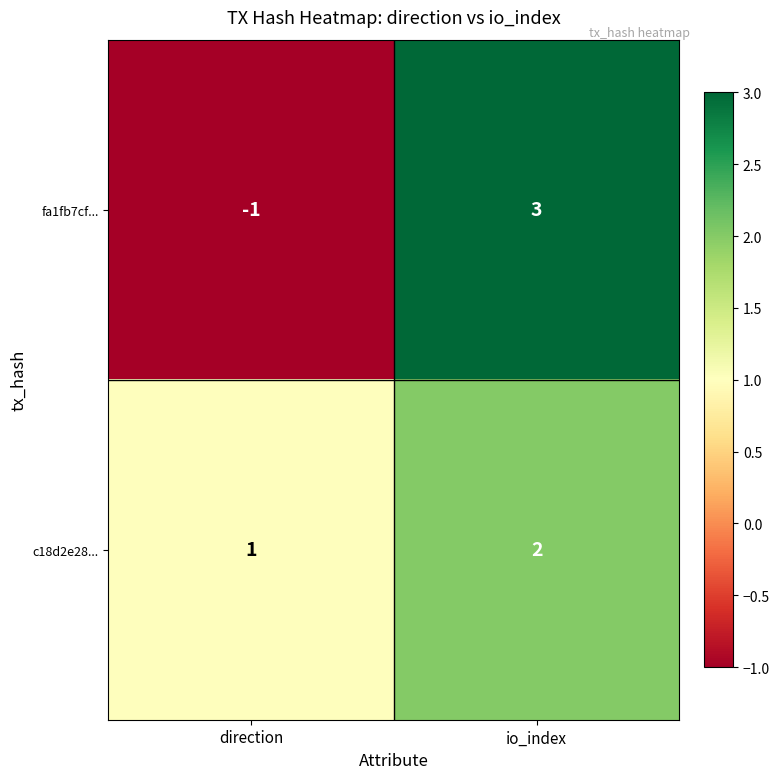

At how many categories does at least one series exceed 2?

1